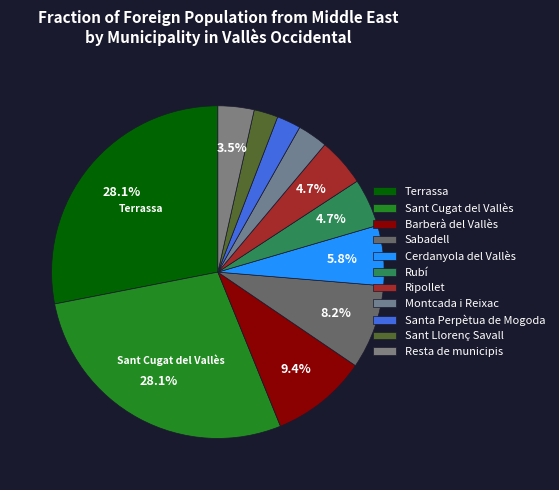

What is the total percentage of Sabadell and Montcada i Reixac?

11.1%